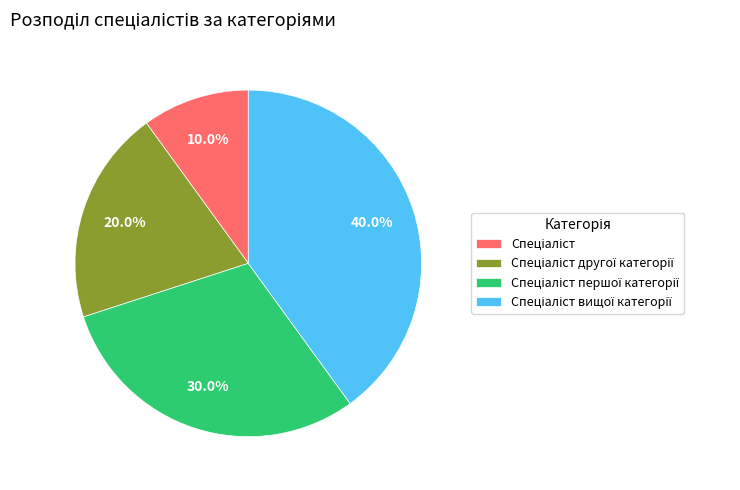

Is there any slice that represents more than half of the pie?

No